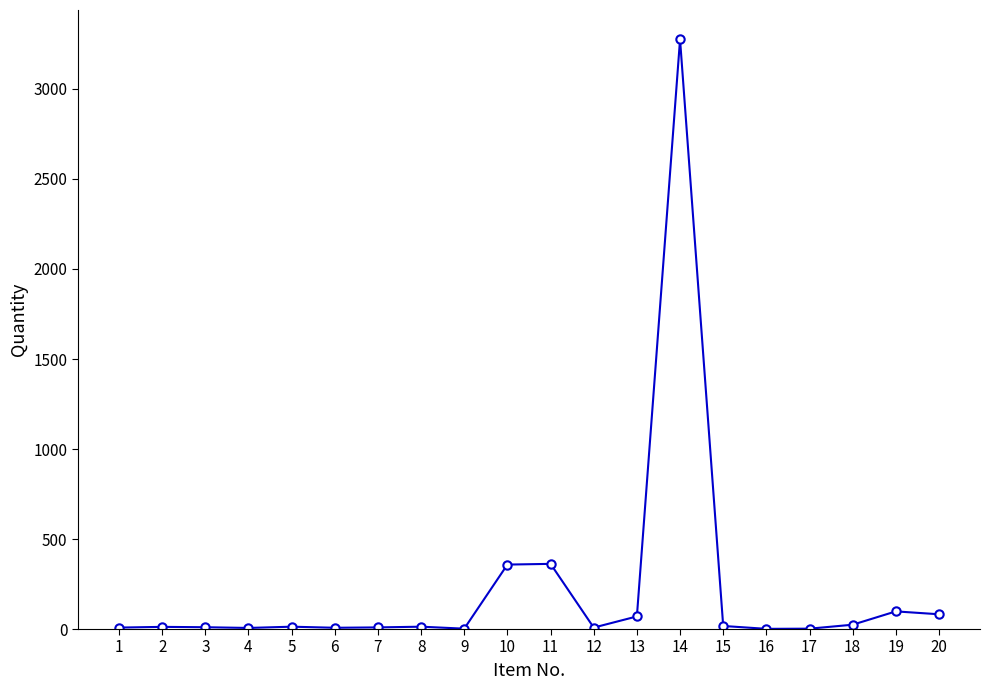

What is the difference between the second highest and second lowest values?

360